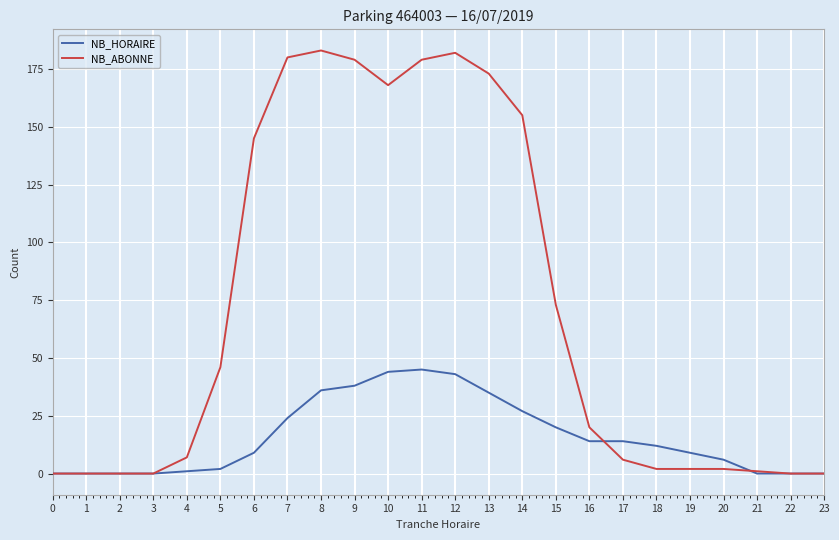

At which label is NB_ABONNE closest to 91?

15